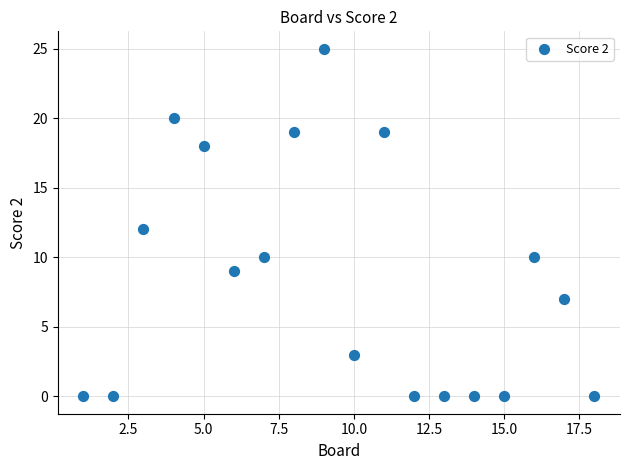

What is the range of Y values (max minus min)?

25